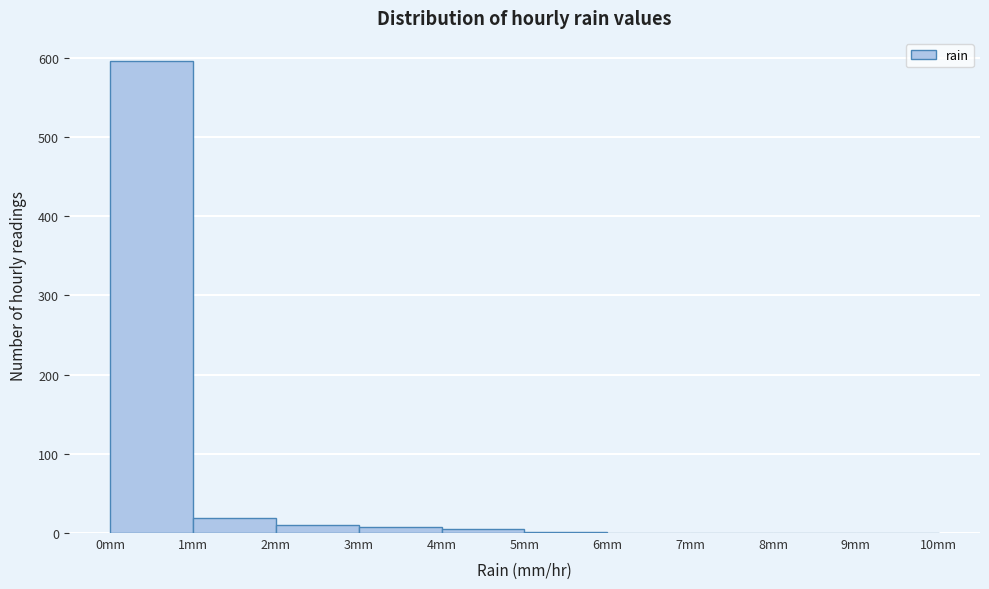

Reading left to right, transcribe this chart: for each bar, give the range it covers on the x-axis and its height. The values are not printed on the chart, so give them approximately, as read against the axis.

0 to 1: 600
1 to 2: 20
2 to 3: 10
3 to 4: under 10
4 to 5: under 10
5 to 6: under 10
6 to 7: 0
7 to 8: 0
8 to 9: 0
9 to 10: 0